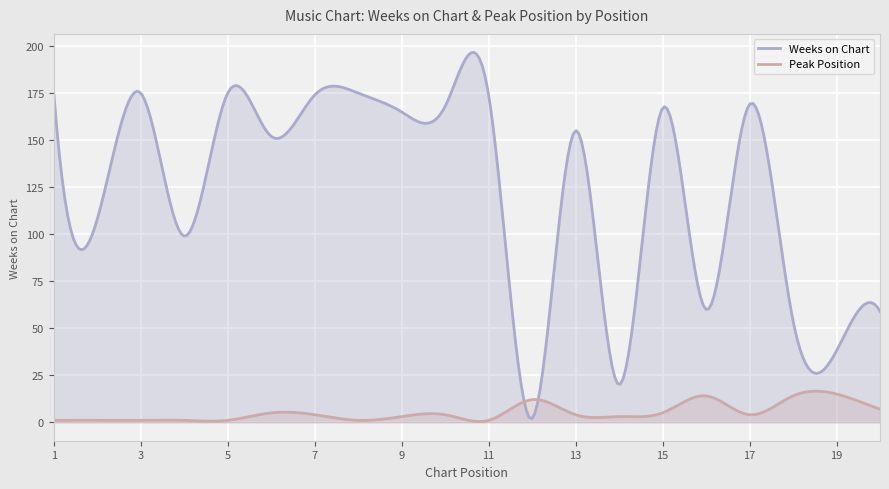

What are all the series names shown in the legend?

Weeks on Chart, Peak Position